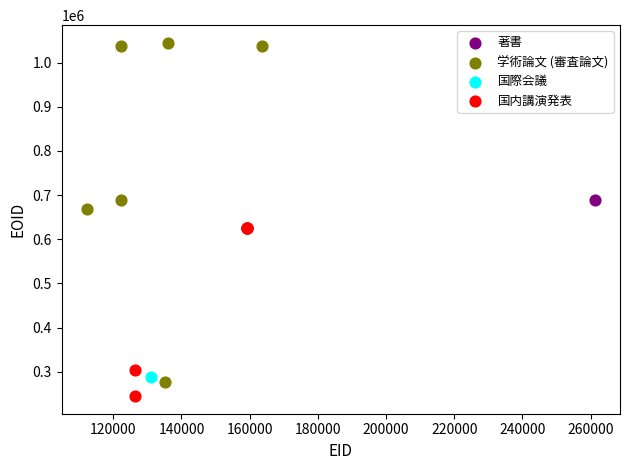

Which series reaches the maximum Y coordinate?

学術論文 (審査論文)